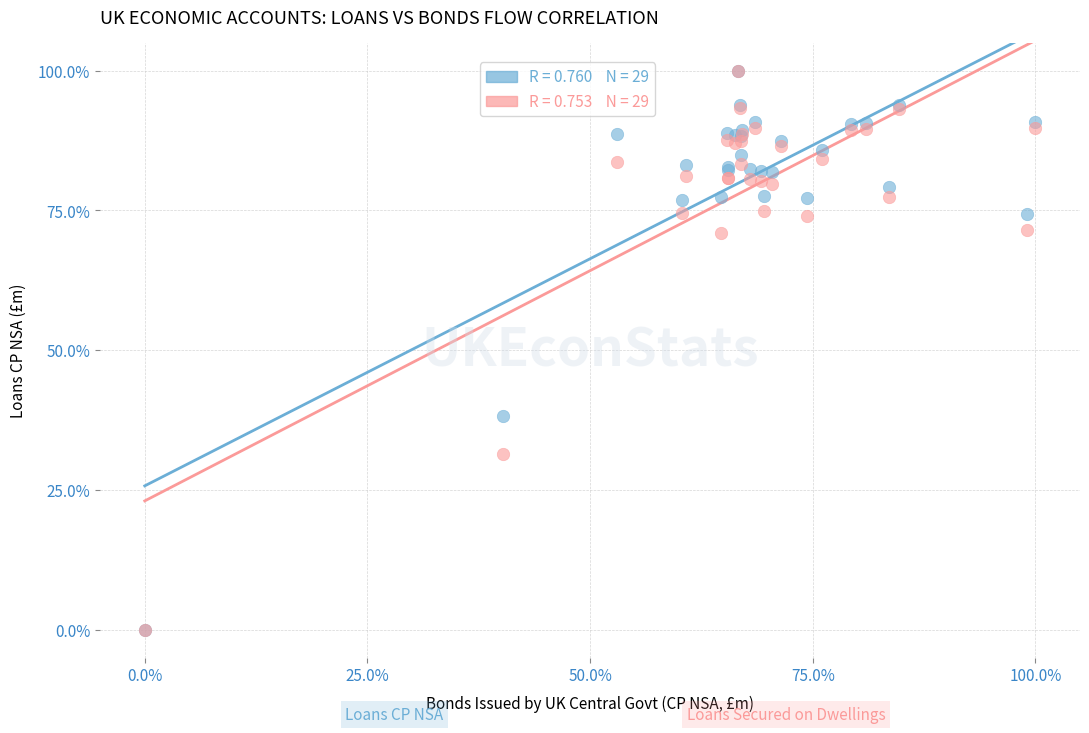

Across all series, what Y value is closest to 50?

38.3